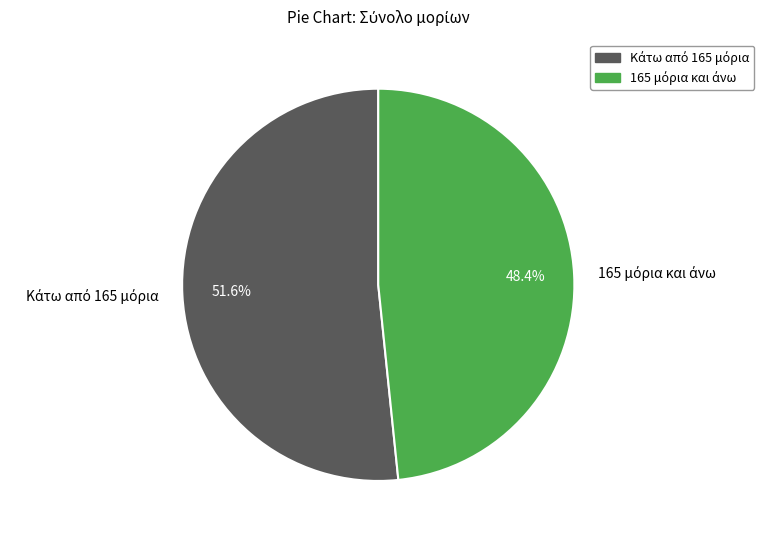

Is there any slice that represents more than half of the pie?

Yes